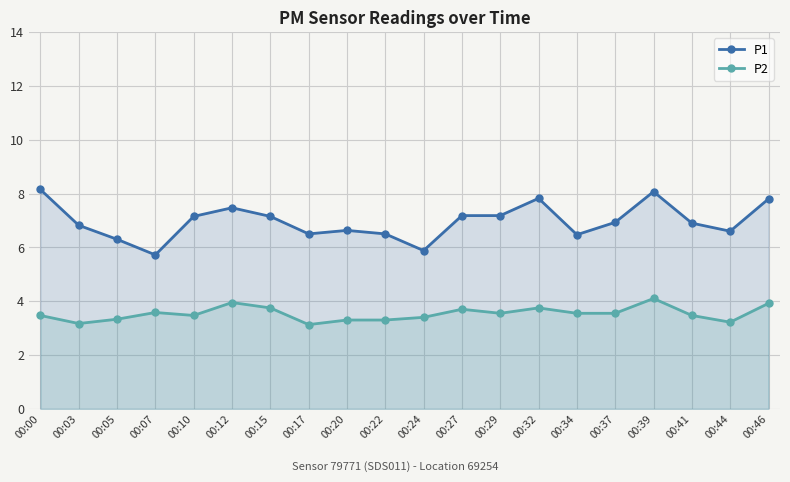

How many series are shown in this chart?

2